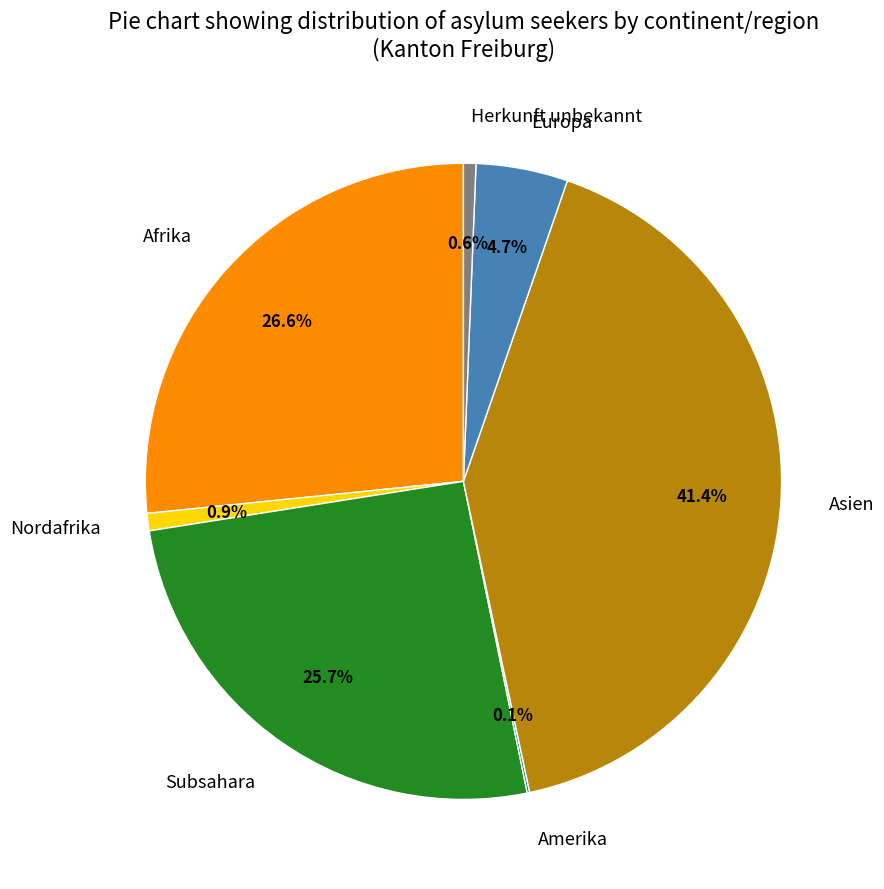

What is the largest slice in the pie chart?

Asien